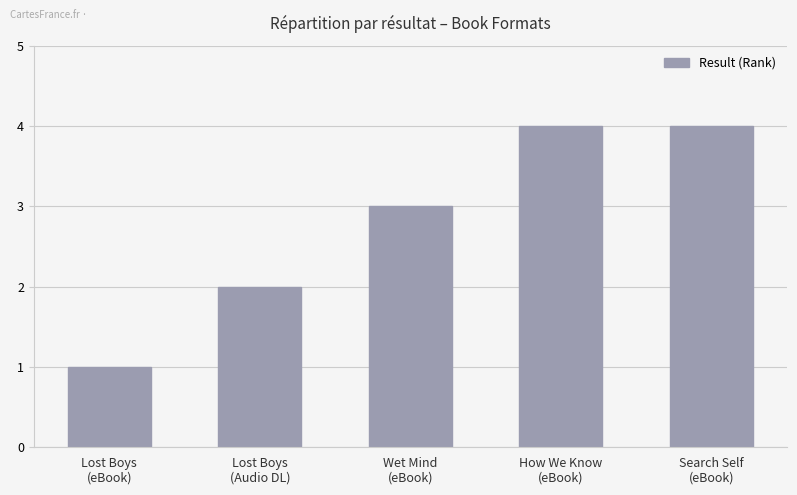

What is the change in value from Lost Boys
(eBook) to Lost Boys
(Audio DL)?

+1